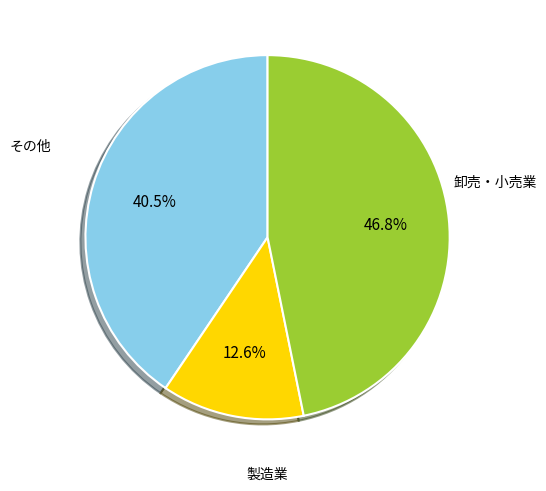

To the nearest percent, what is the average slice percentage?

33%